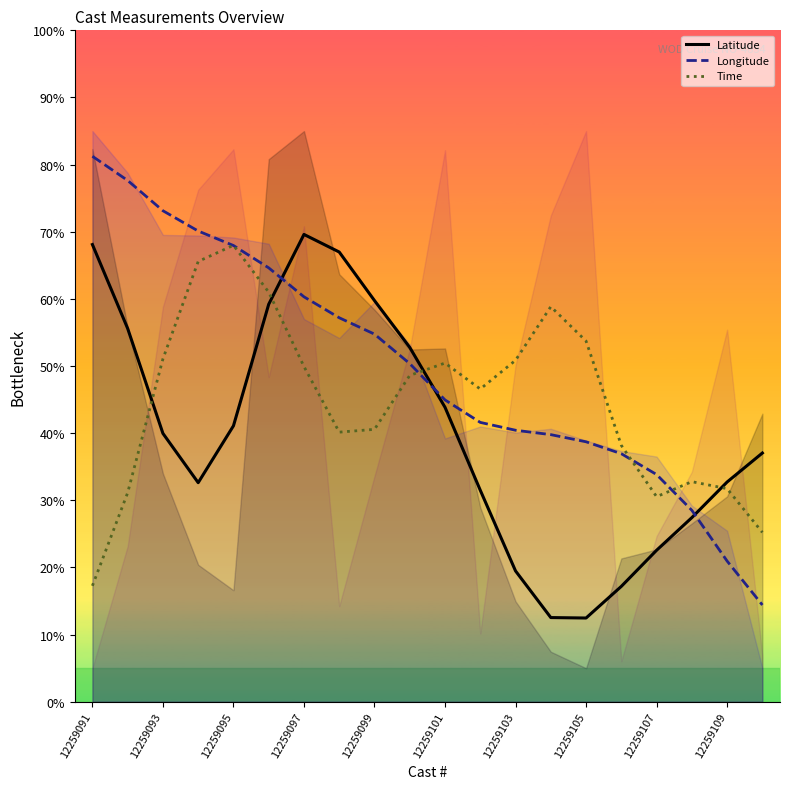

Is the value of Latitude at 12259105 greater than the value of Longitude at 12259107?

No